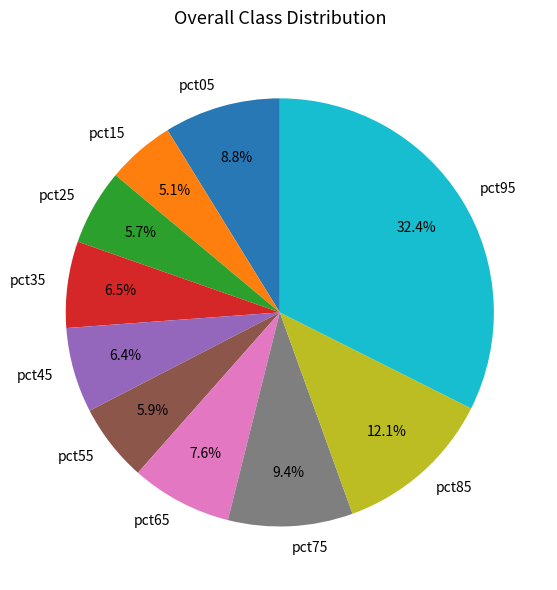

What portion of the pie excludes pct45?

93.6%